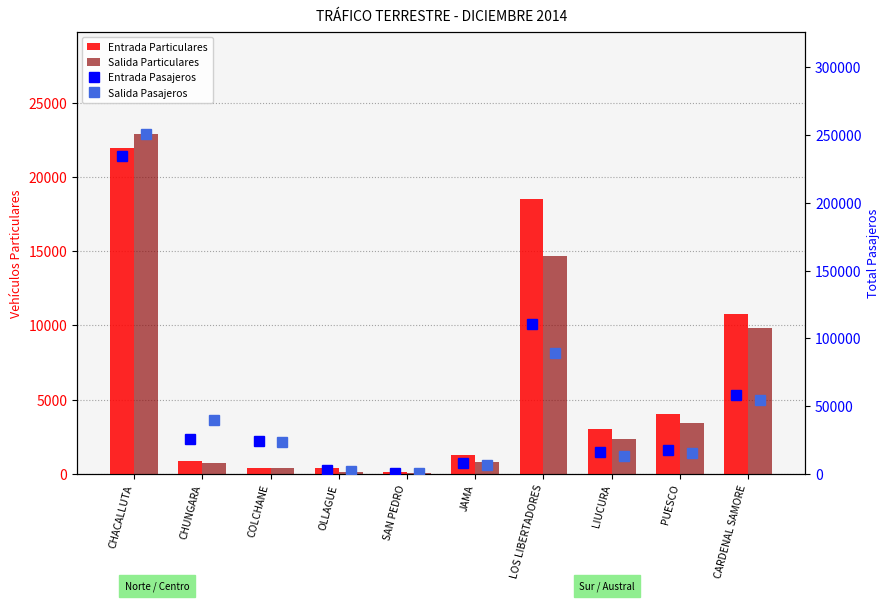

Between JAMA and CARDENAL SAMORE, which series saw the biggest shift?

Entrada Pasajeros